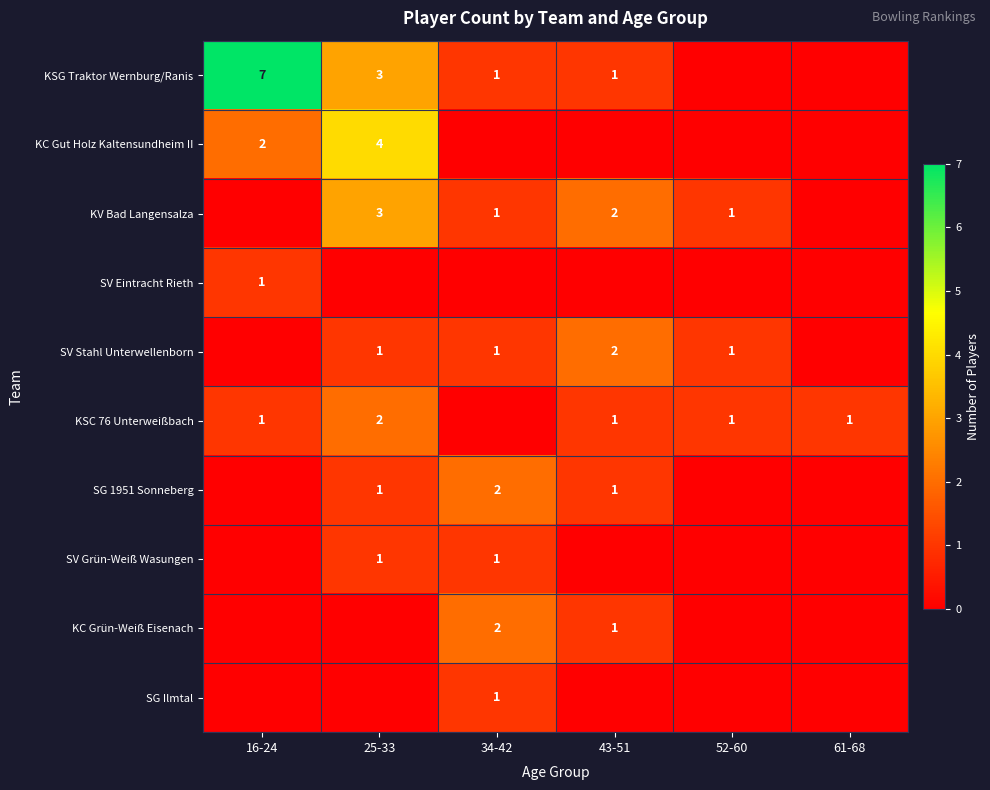

Between 61-68 and 52-60, which is larger?

61-68